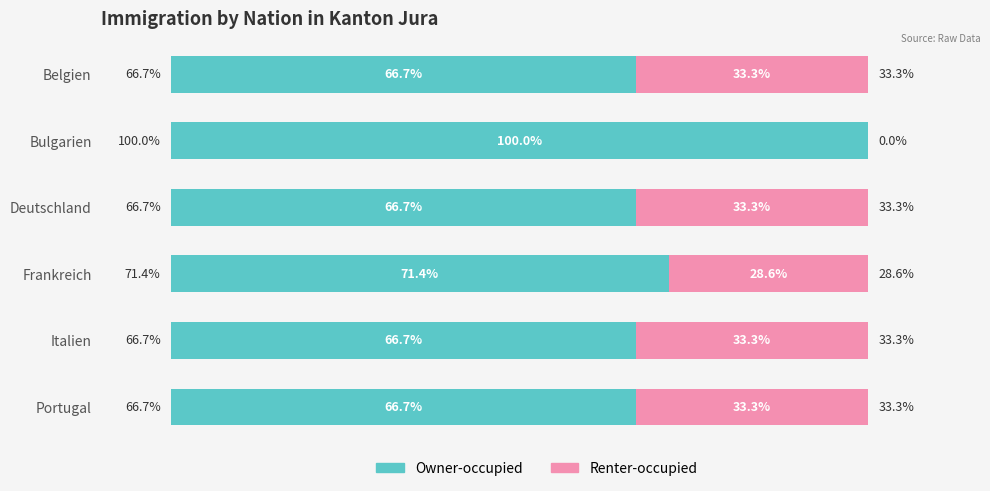

Where is Owner-occupied nearest to the value 83?

Frankreich